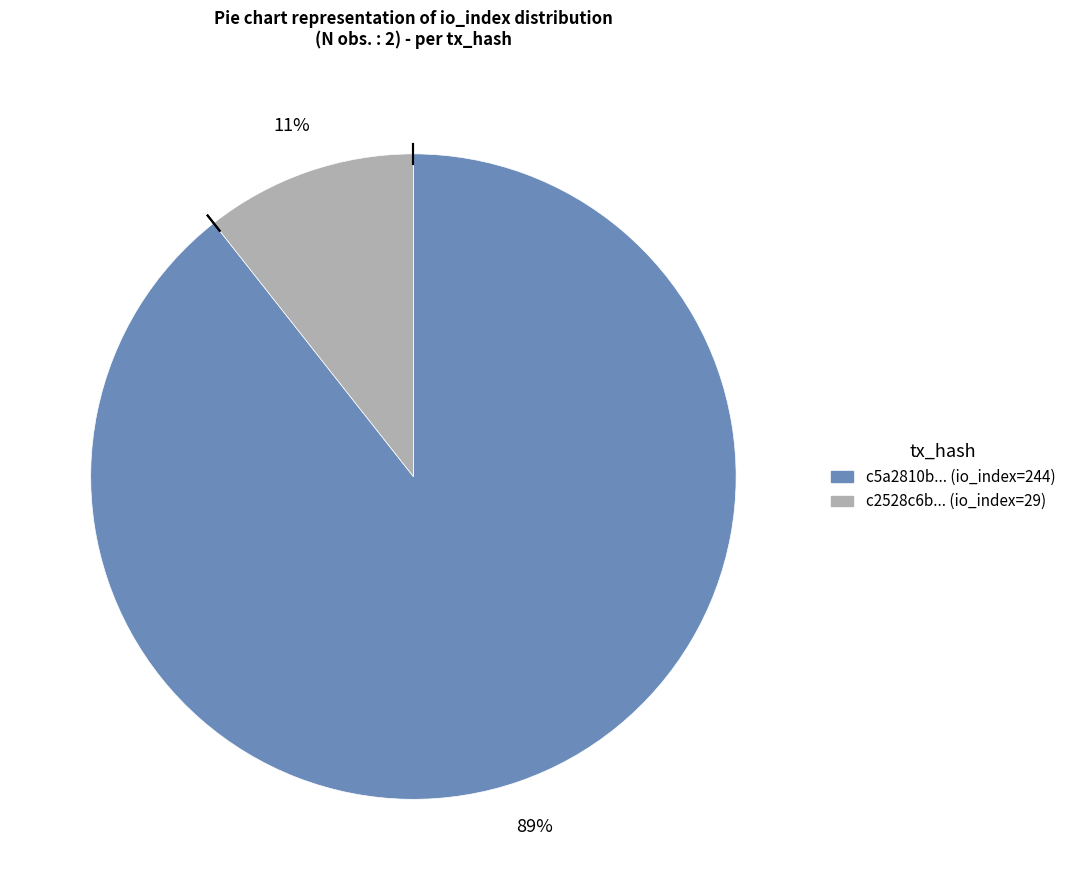

To the nearest percent, what is the average slice percentage?

50%